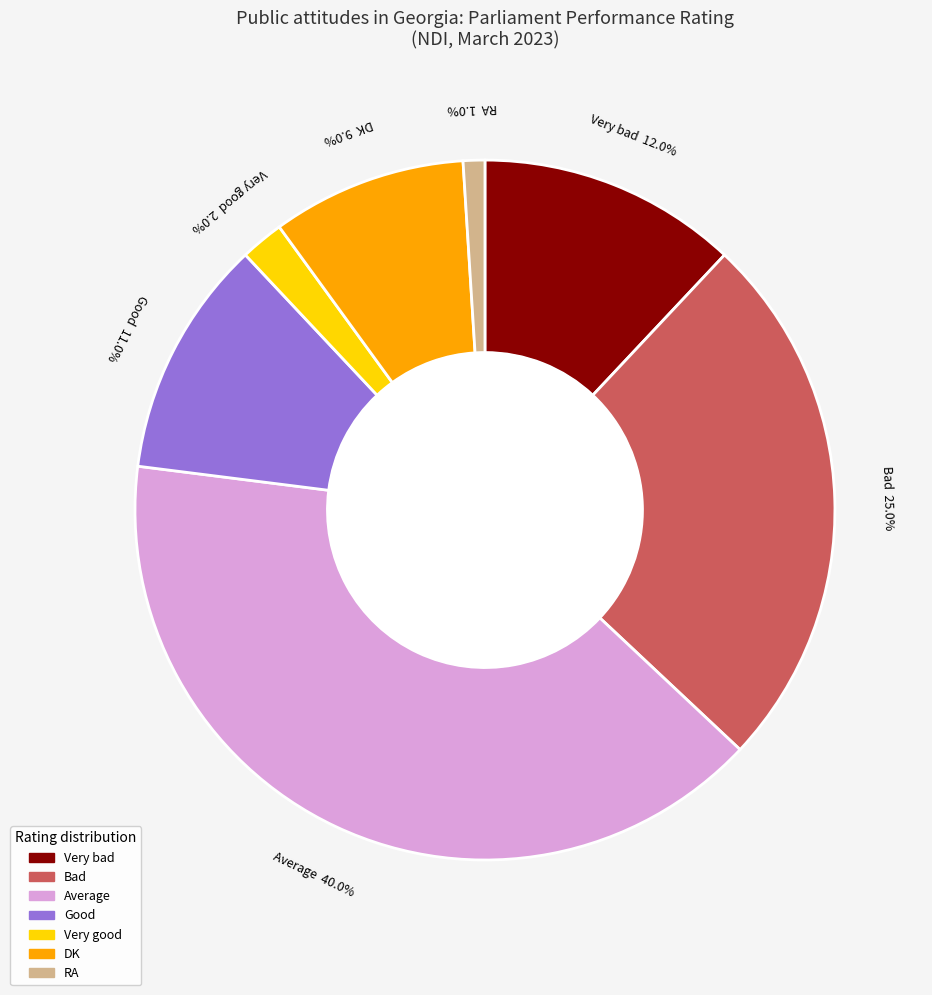

To the nearest percent, what percentage of the pie is Good?

11%